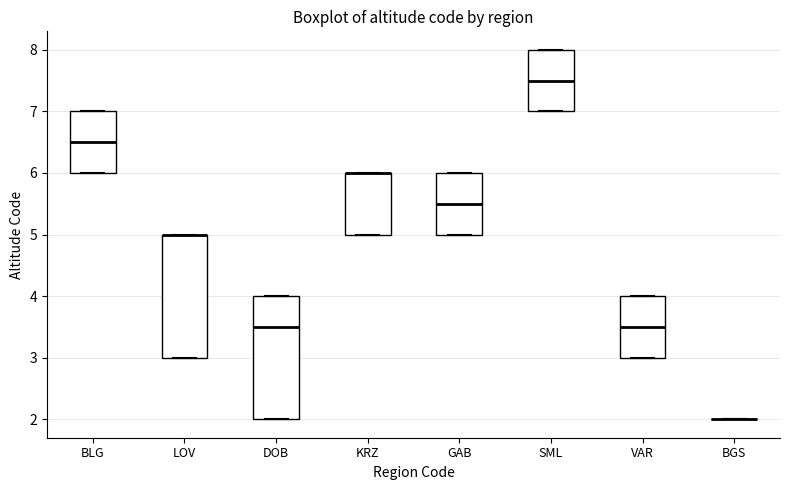

Reading left to right, transcribe this box plot: for each box, give where its median line is, the range the box spans, and where its two whiskers end, as read against the y-axis. The values are not printed on the chart, so give them approximately, as read against the axis.

BLG: median 6.5, box 6.0 to 7.0, whiskers 6.0 to 7.0
LOV: median 5.0 (drawn on the box's upper edge), box 3.0 to 5.0, whiskers 3.0 to 5.0
DOB: median 3.5, box 2.0 to 4.0, whiskers 2.0 to 4.0
KRZ: median 6.0 (drawn on the box's upper edge), box 5.0 to 6.0, whiskers 5.0 to 6.0
GAB: median 5.5, box 5.0 to 6.0, whiskers 5.0 to 6.0
SML: median 7.5, box 7.0 to 8.0, whiskers 7.0 to 8.0
VAR: median 3.5, box 3.0 to 4.0, whiskers 3.0 to 4.0
BGS: box collapsed to a line at 2.0, whiskers 2.0 to 2.0